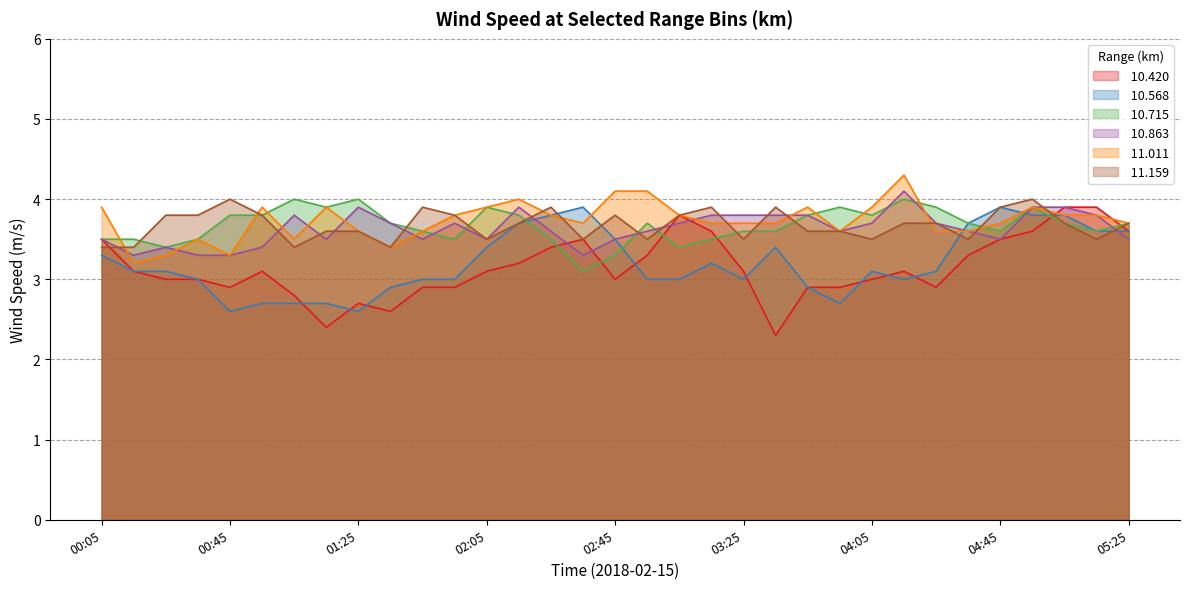

At which category does the chart reach its peak across all series?

04:15